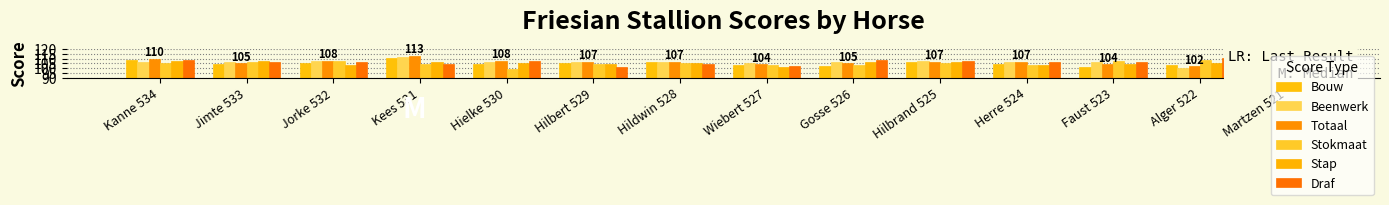

Is it true that Stokmaat equals 160 at Jorke 532?

False